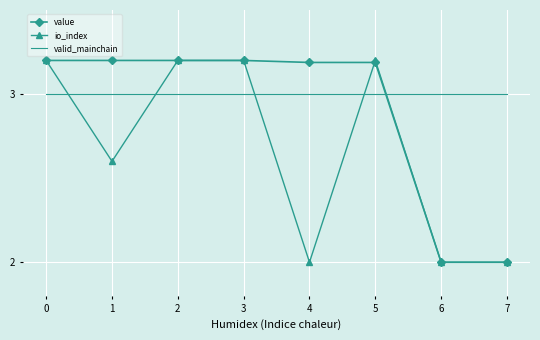

True or false: io_index has more than 2 interior local peaks.

False